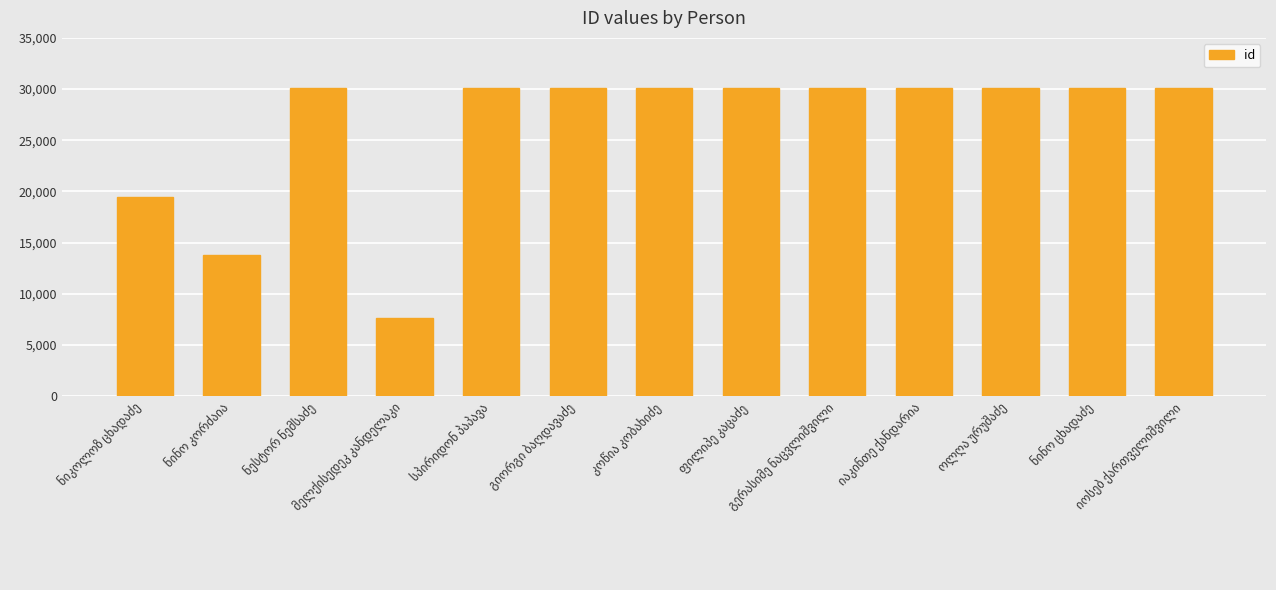

What is the value of the 10th bar from the left?

30137